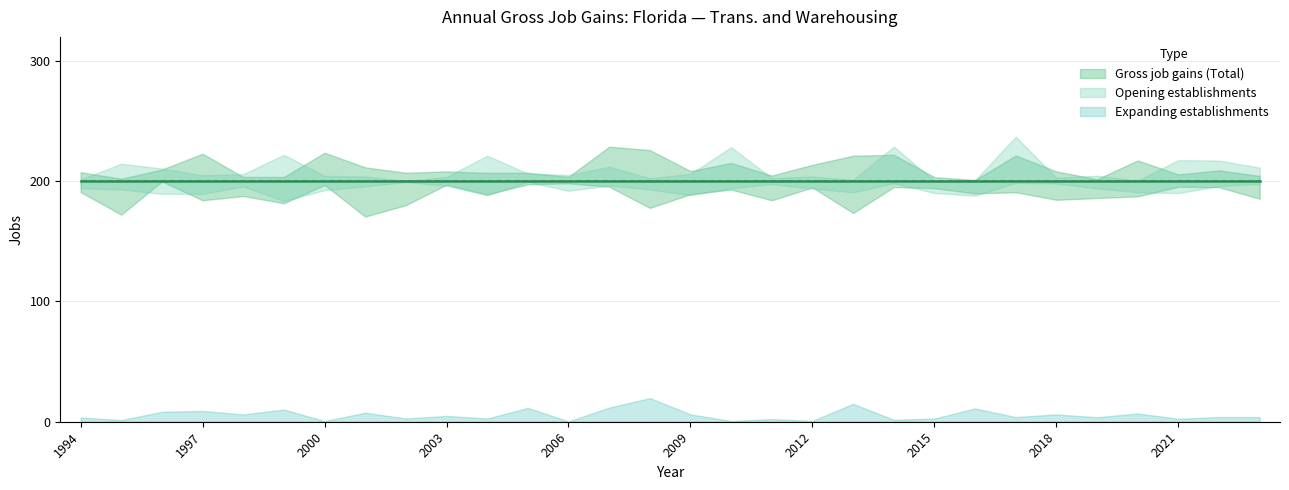

What is the sum of the Opening establishments values at 1999 and 2005?

400